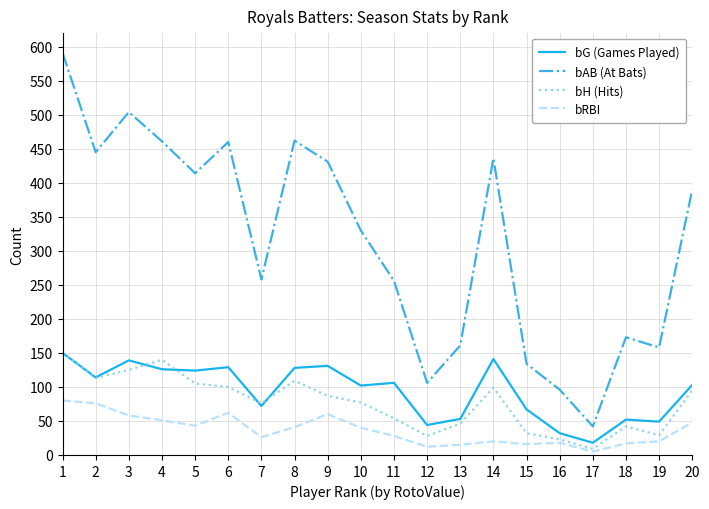

How many lines are shown in the chart?

4